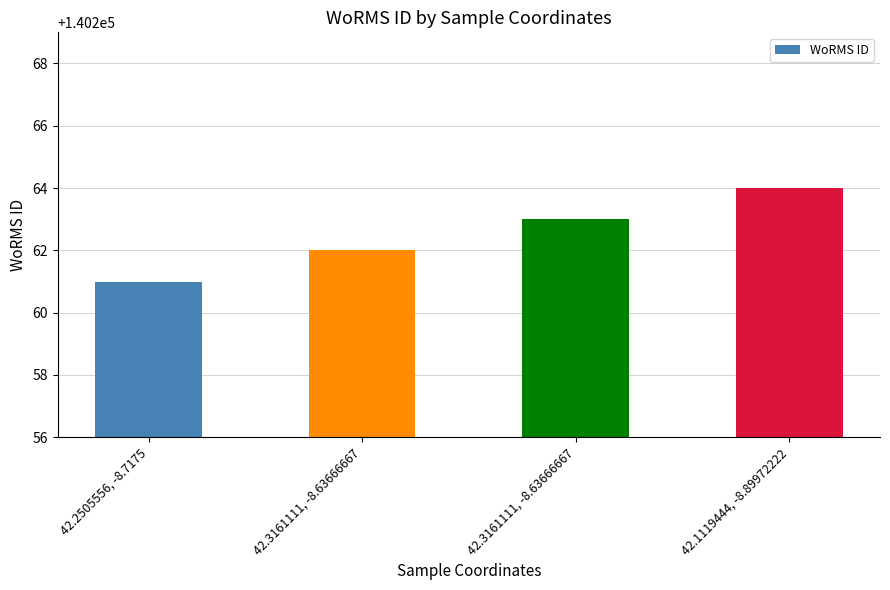

Reading right to left, what are all the values shown in this chart?

140264	140263	140262	140261